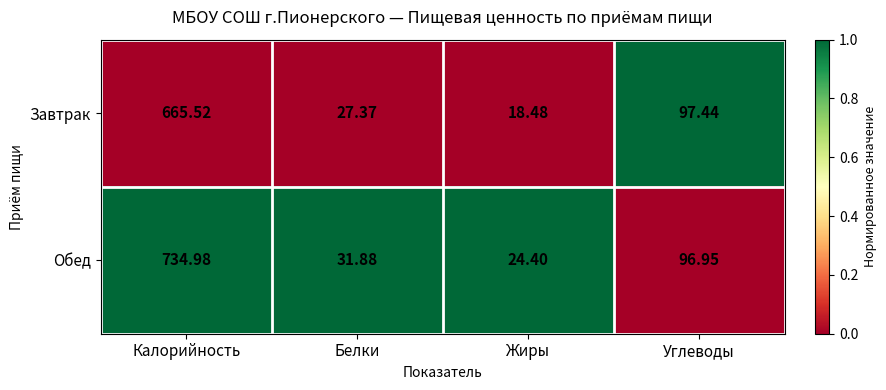

What is the total value across all series at Жиры?

42.9